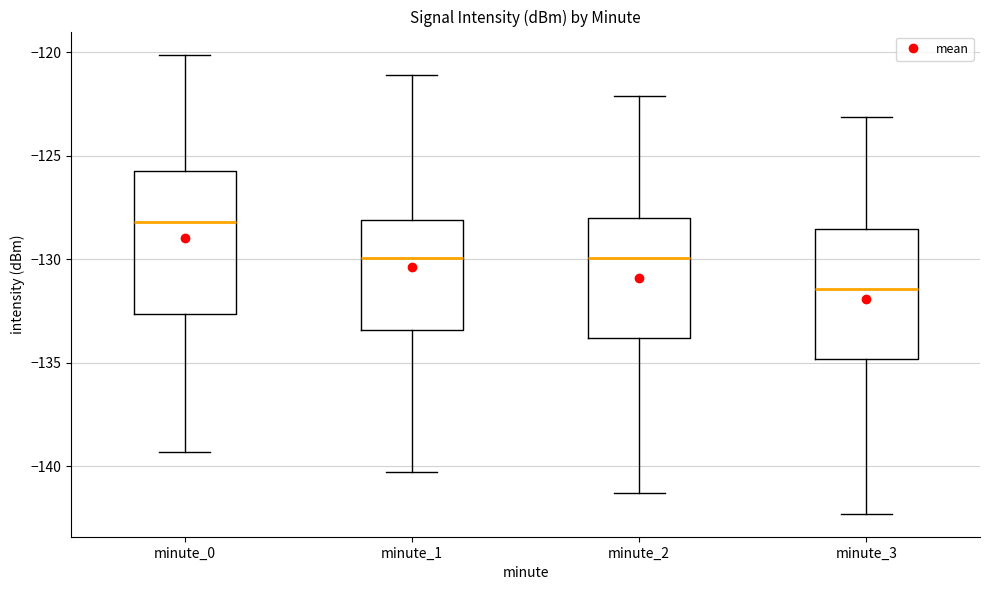

Reading left to right, read every box against the y-axis: the position of its median line, the range the box covers, and the ends of its whiskers. The values are not printed on the chart, so give them approximately, as read against the axis.

minute_0: median -128.0, box -132.5 to -126.0, whiskers -139.5 to -120.0
minute_1: median -130.0, box -133.5 to -128.0, whiskers -140.5 to -121.0
minute_2: median -130.0, box -134.0 to -128.0, whiskers -141.5 to -122.0
minute_3: median -131.5, box -135.0 to -128.5, whiskers -142.5 to -123.0